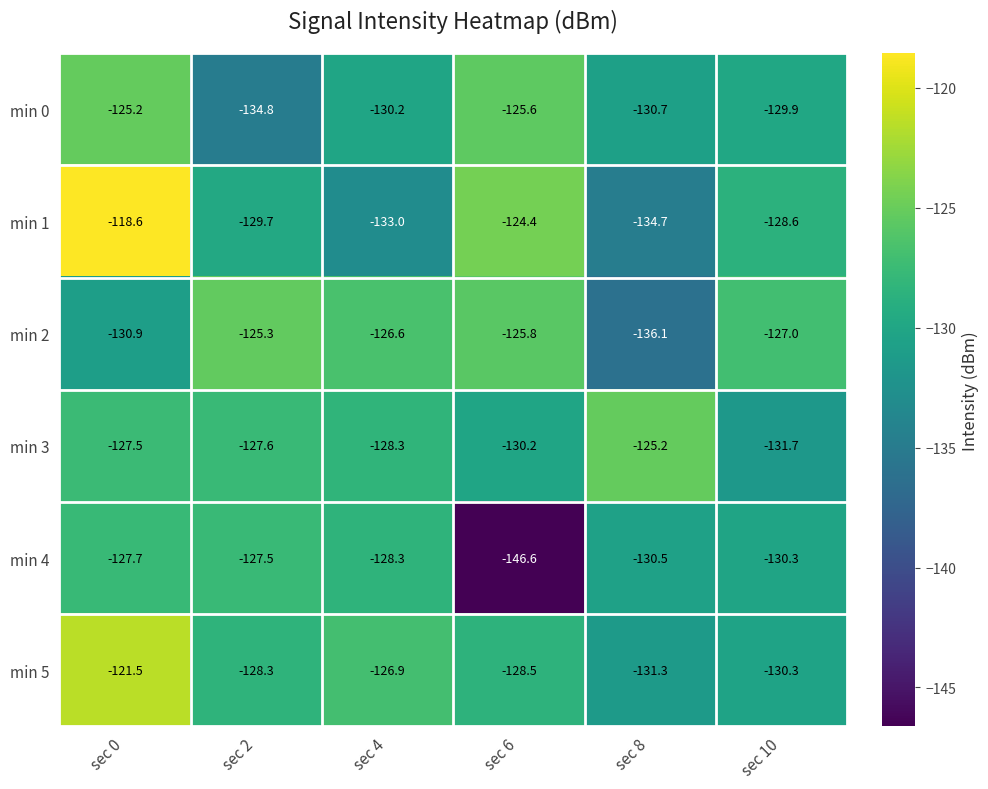

At which category is the sum across all series the highest?

sec 0